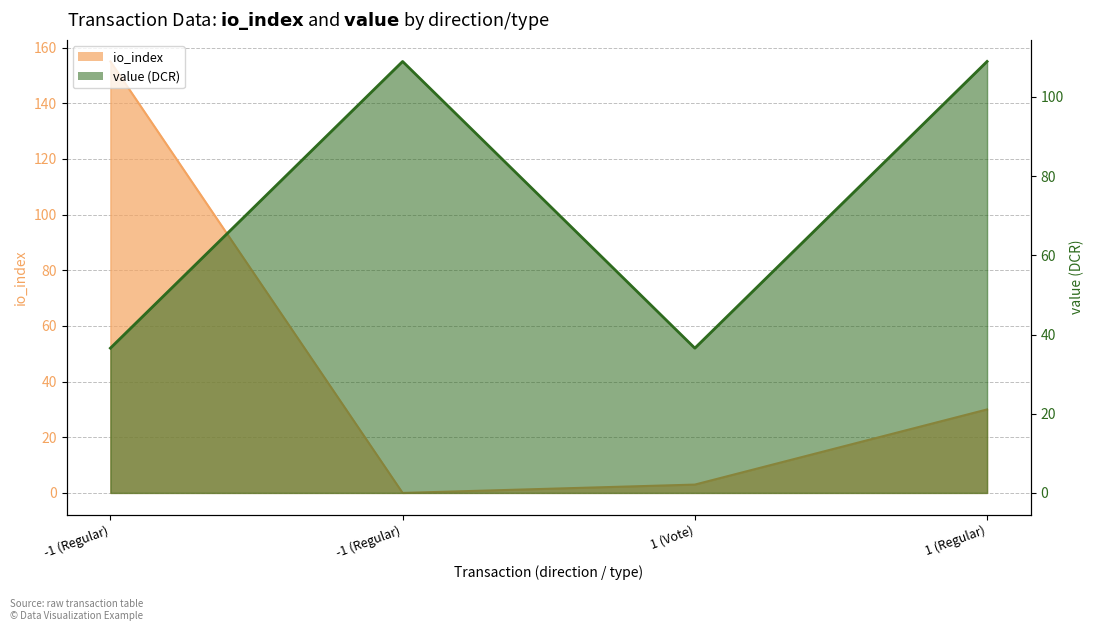

Where is value nearest to the value 72?

-1 (Regular)